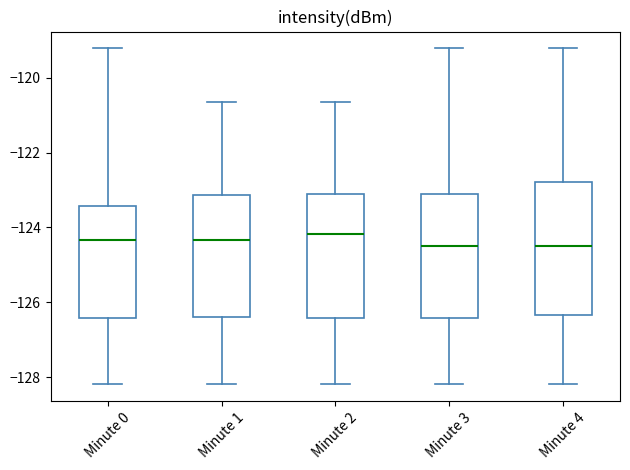

Which box is the tallest, from its lower edge to its upper edge?

Minute 4